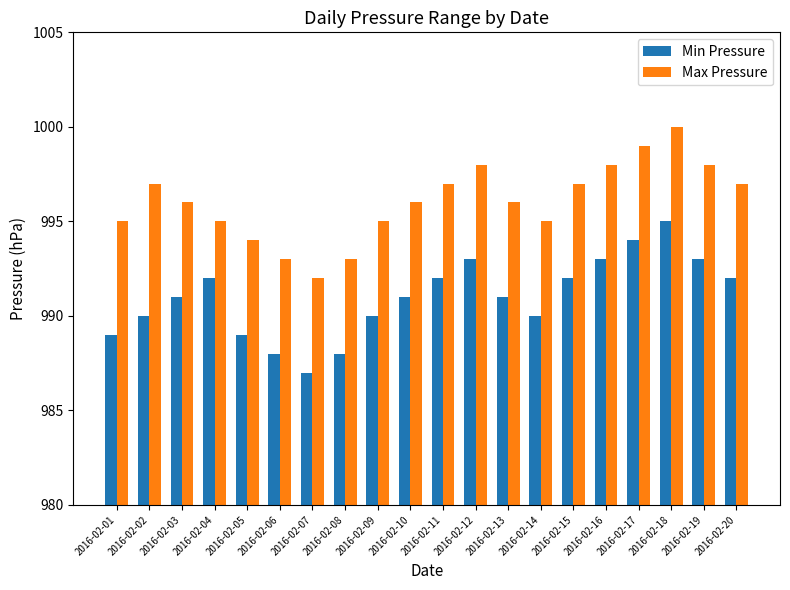

The value of Max Pressure at 2016-02-18 is 1000. True or false?

True